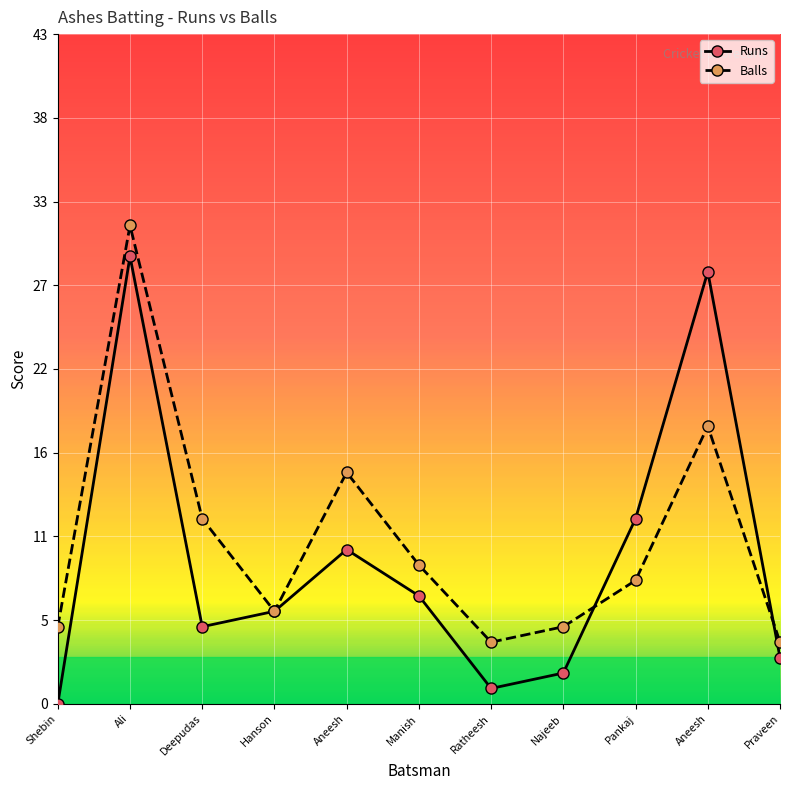

Rank the series at Hanson from highest to lowest value.

Runs, Balls